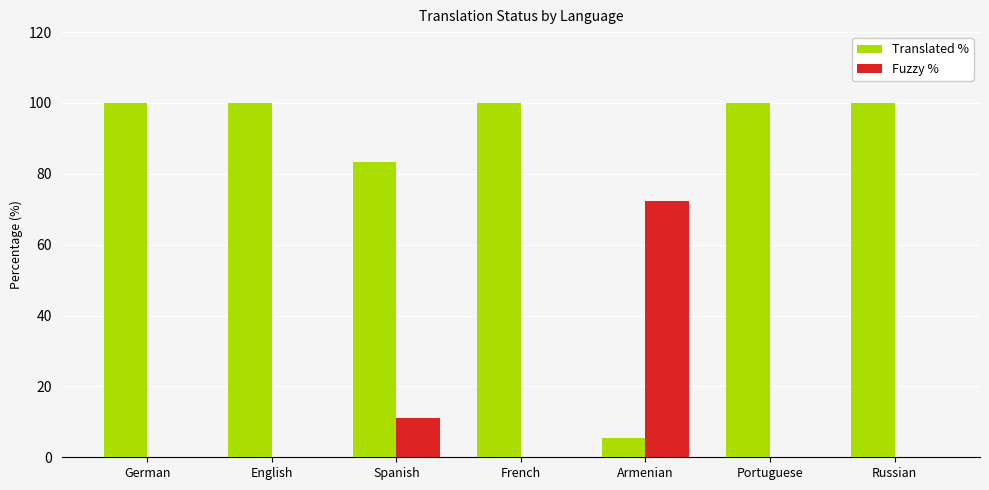

What is the highest value of the Fuzzy % series?

72.2